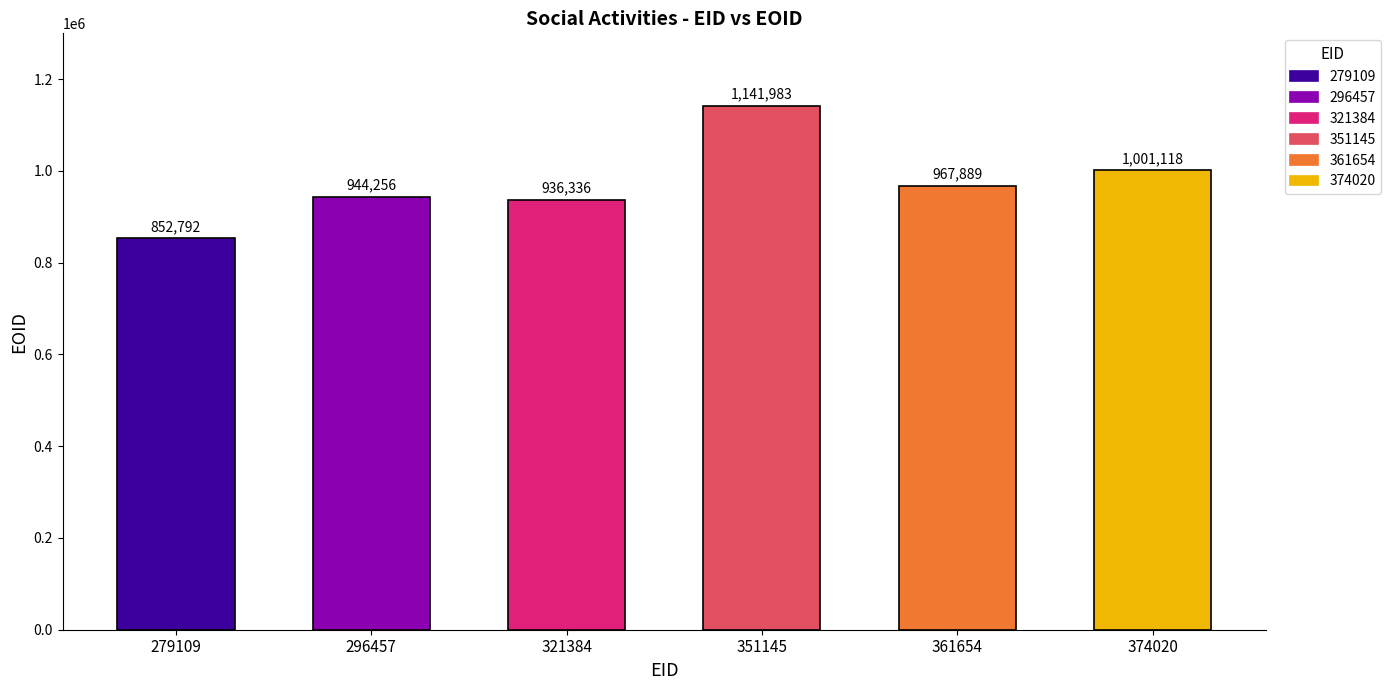

True or false: the data shows 936336 at 321384.

True